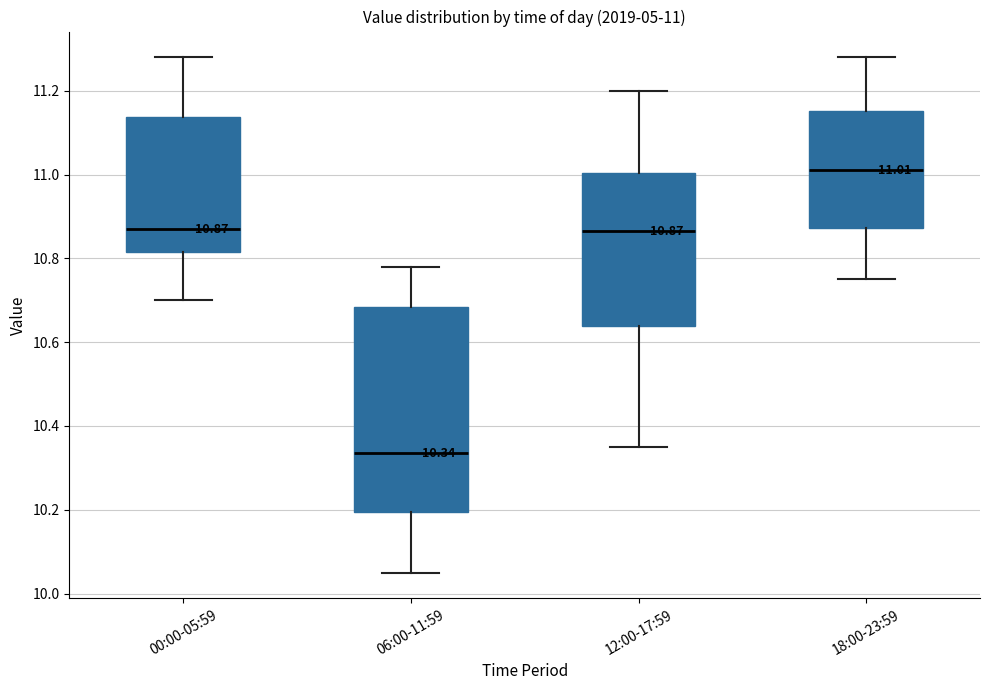

Which box has the highest median line?

18:00-23:59